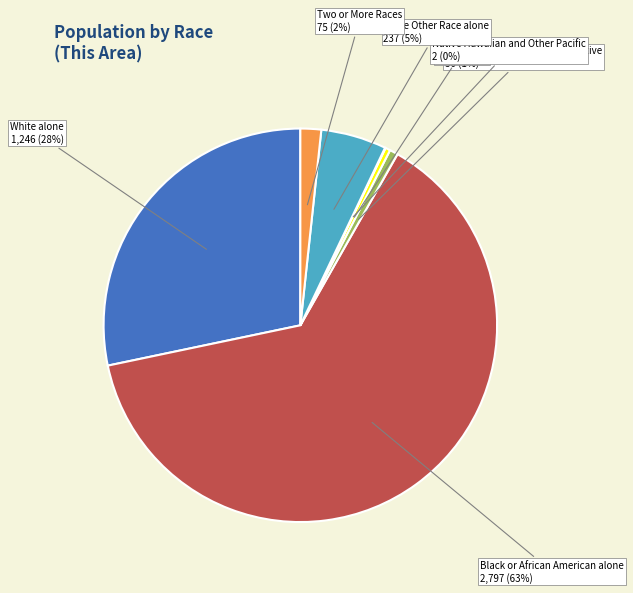

Is the sum of Black or African American alone and Two or More Races greater than half?

Yes